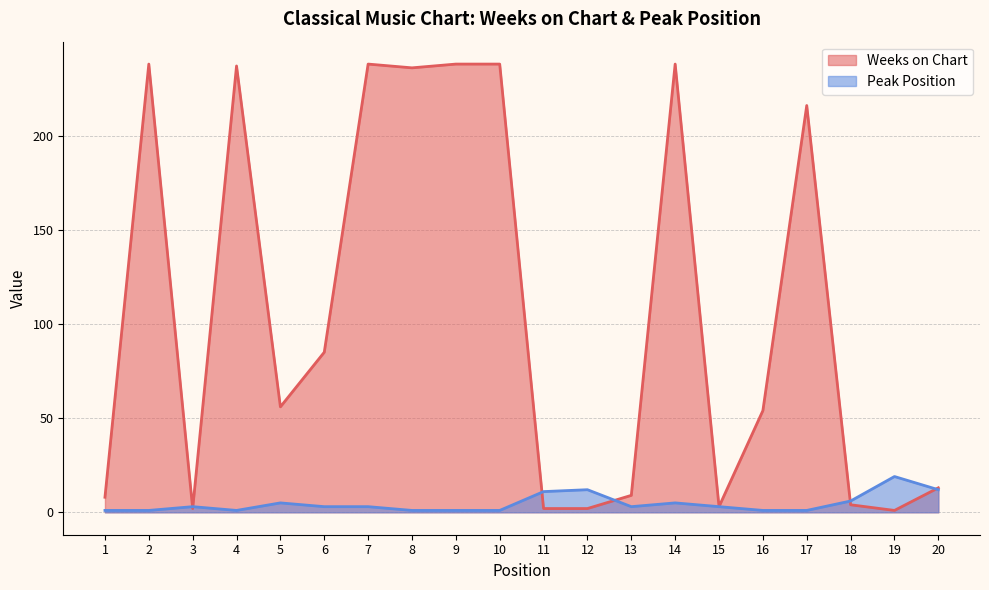

True or false: Peak Position and Weeks on Chart cross at least once.

True